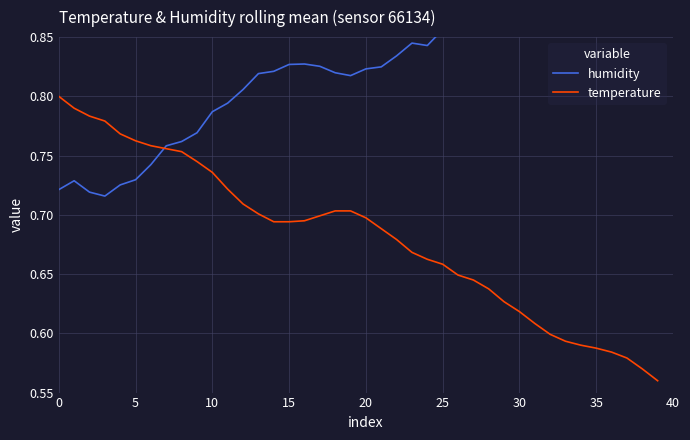

Is it true that temperature equals 0.7 at 20?

True